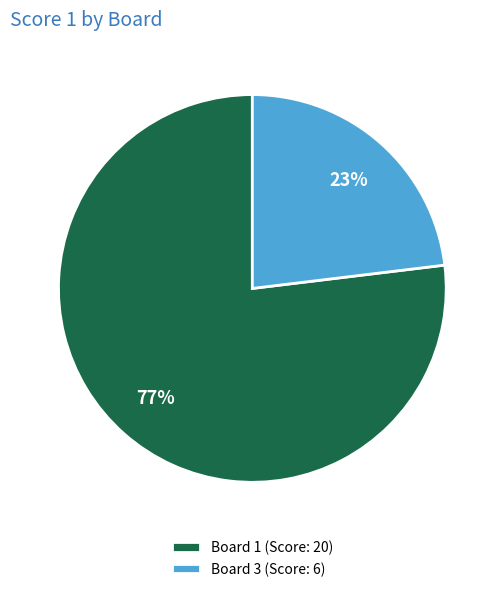

Combined, do Board 3 (Score: 6) and Board 1 (Score: 20) account for over 50%?

Yes